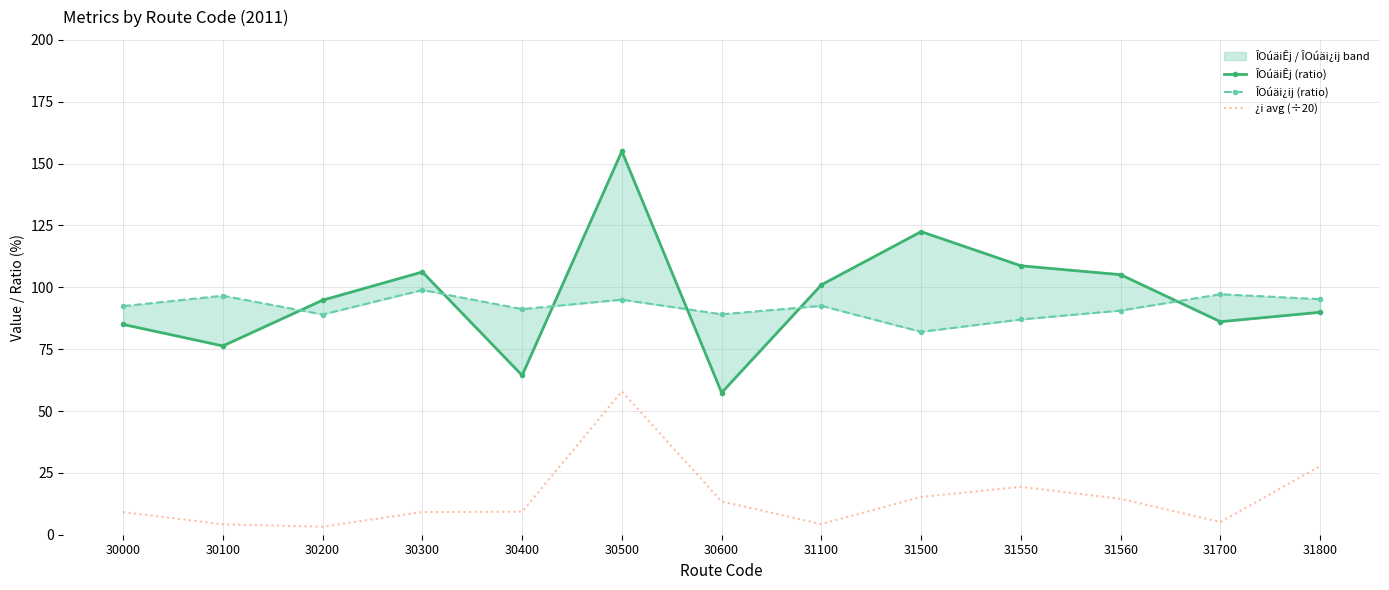

How many lines are shown in the chart?

3